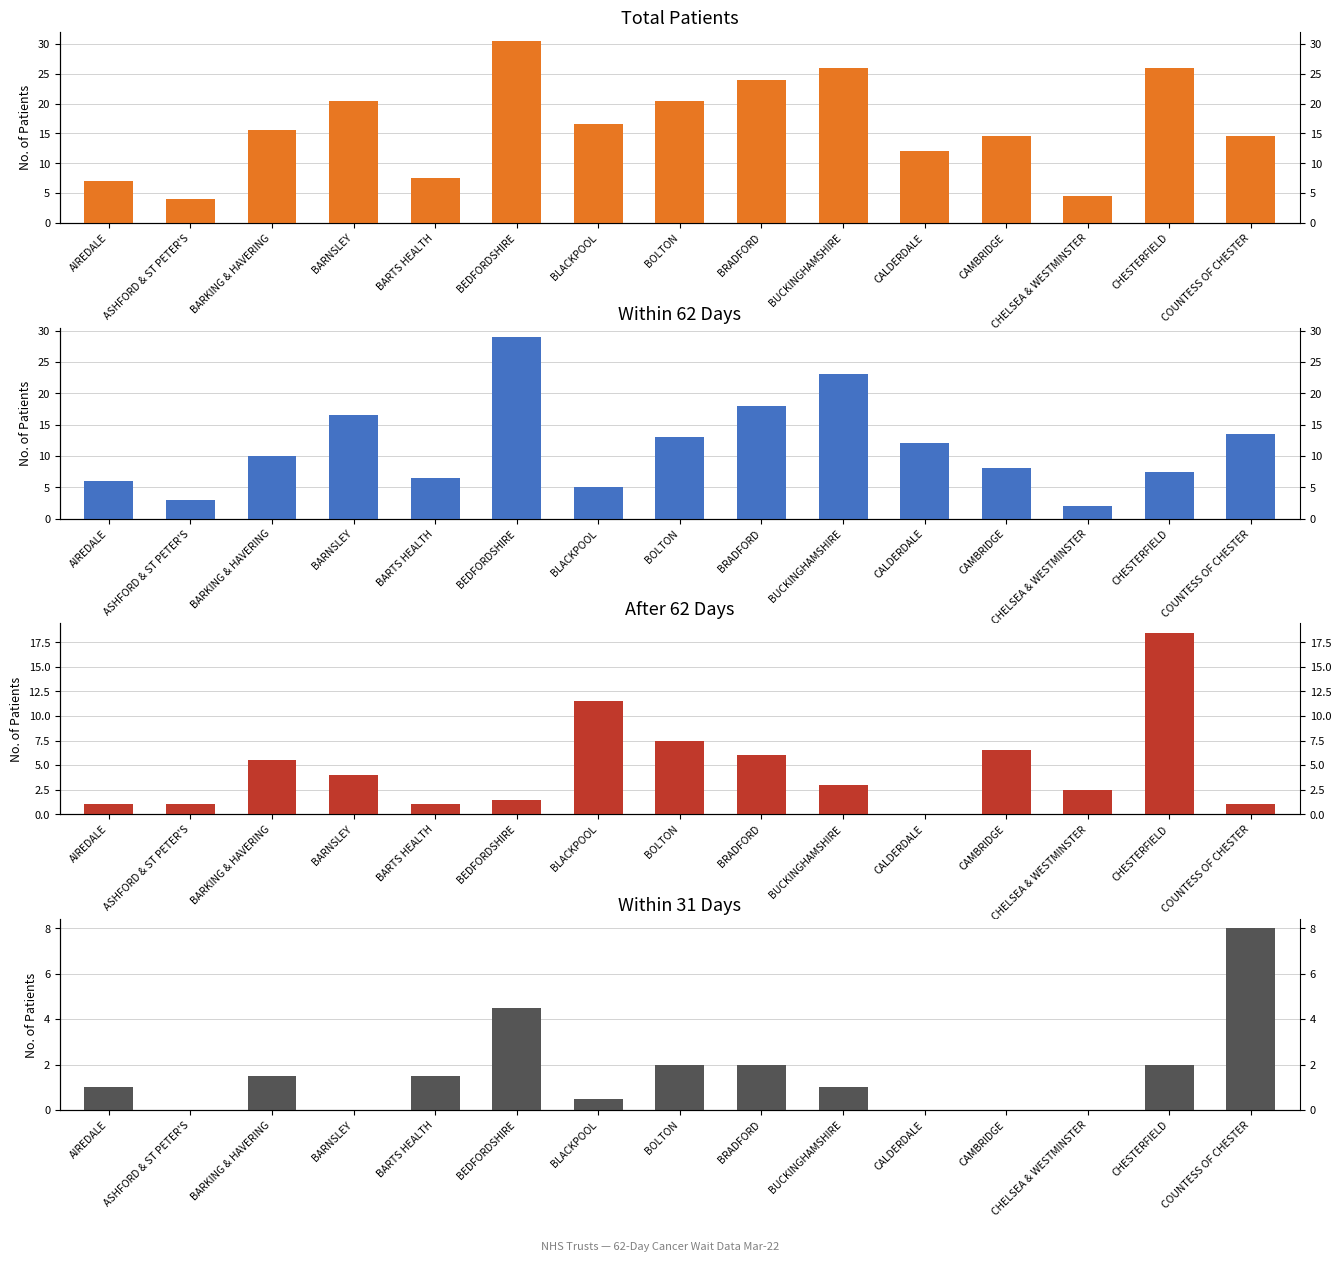

What is the maximum value shown in the chart?

30.5